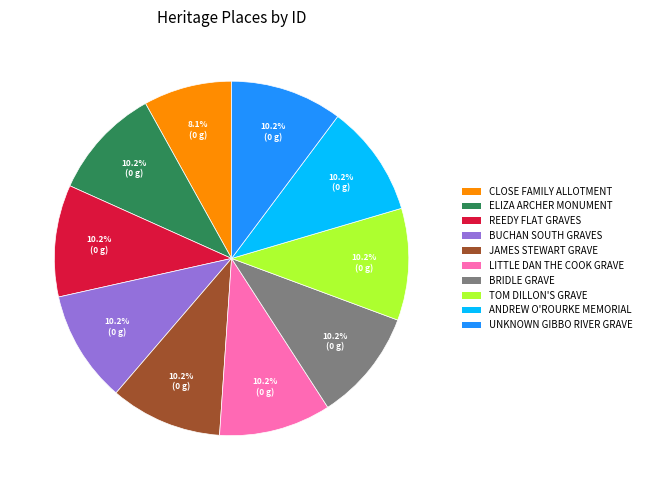

The UNKNOWN GIBBO RIVER GRAVE slice represents 10% of the pie. True or false?

True